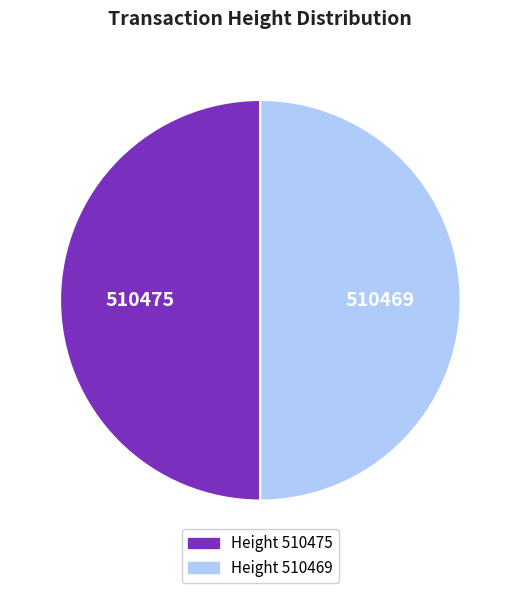

How many segments does this pie chart have?

2